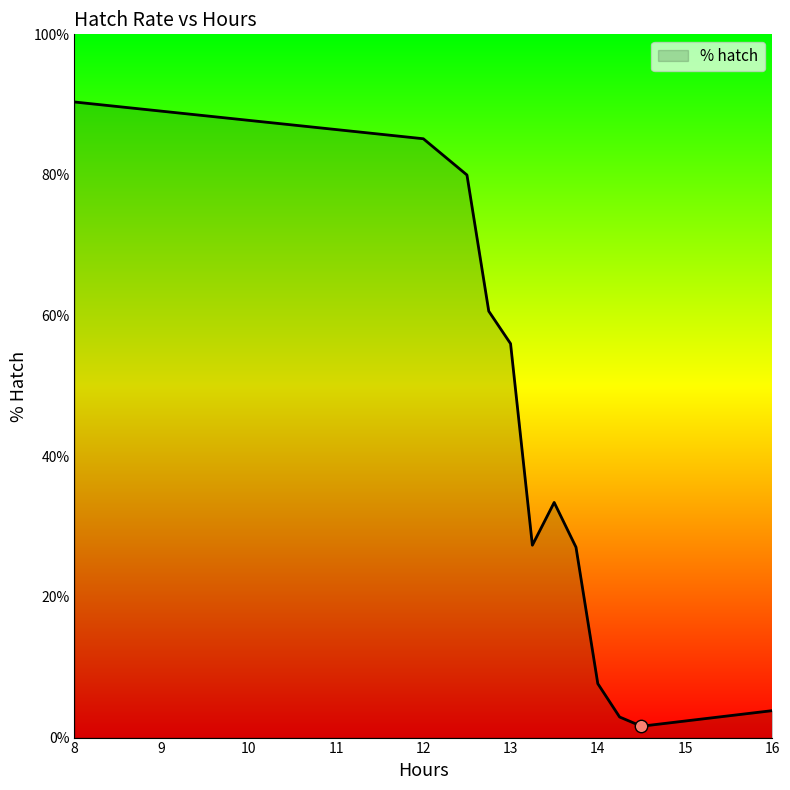

What is the greatest value displayed?

90.4